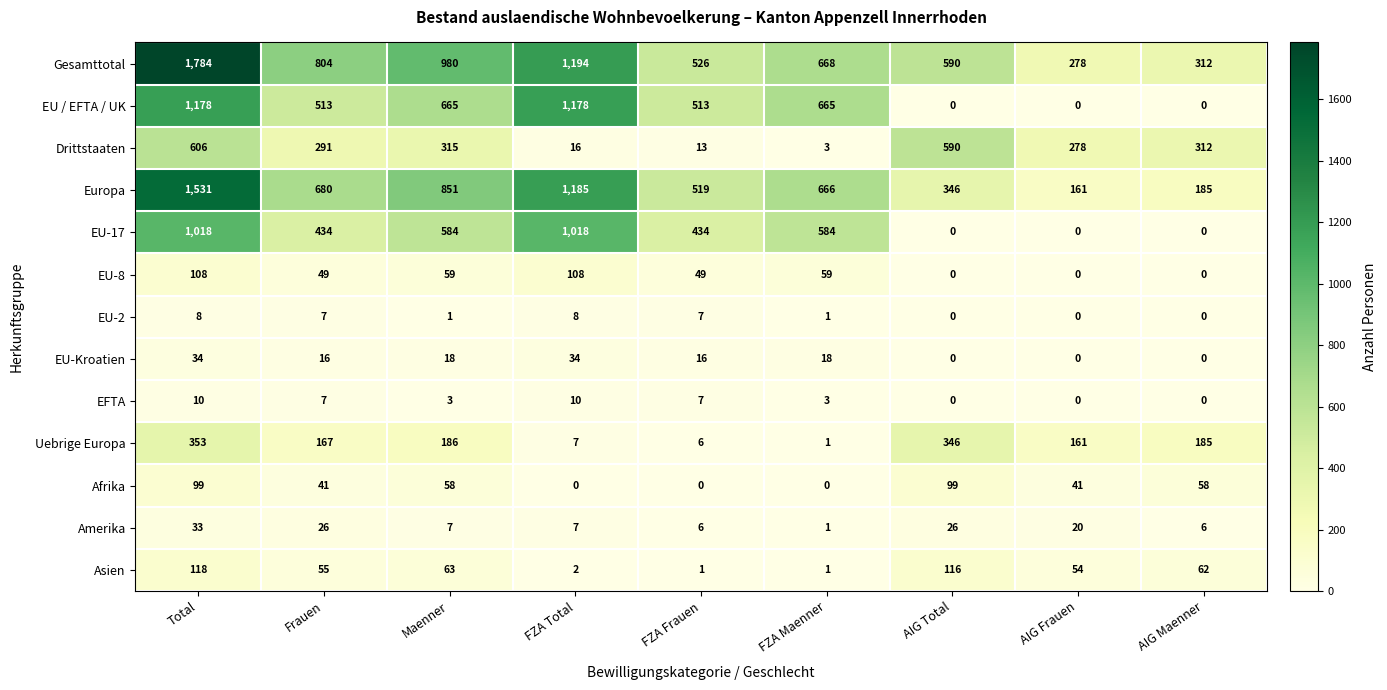

At which label does Uebrige Europa first exceed 167?

Total